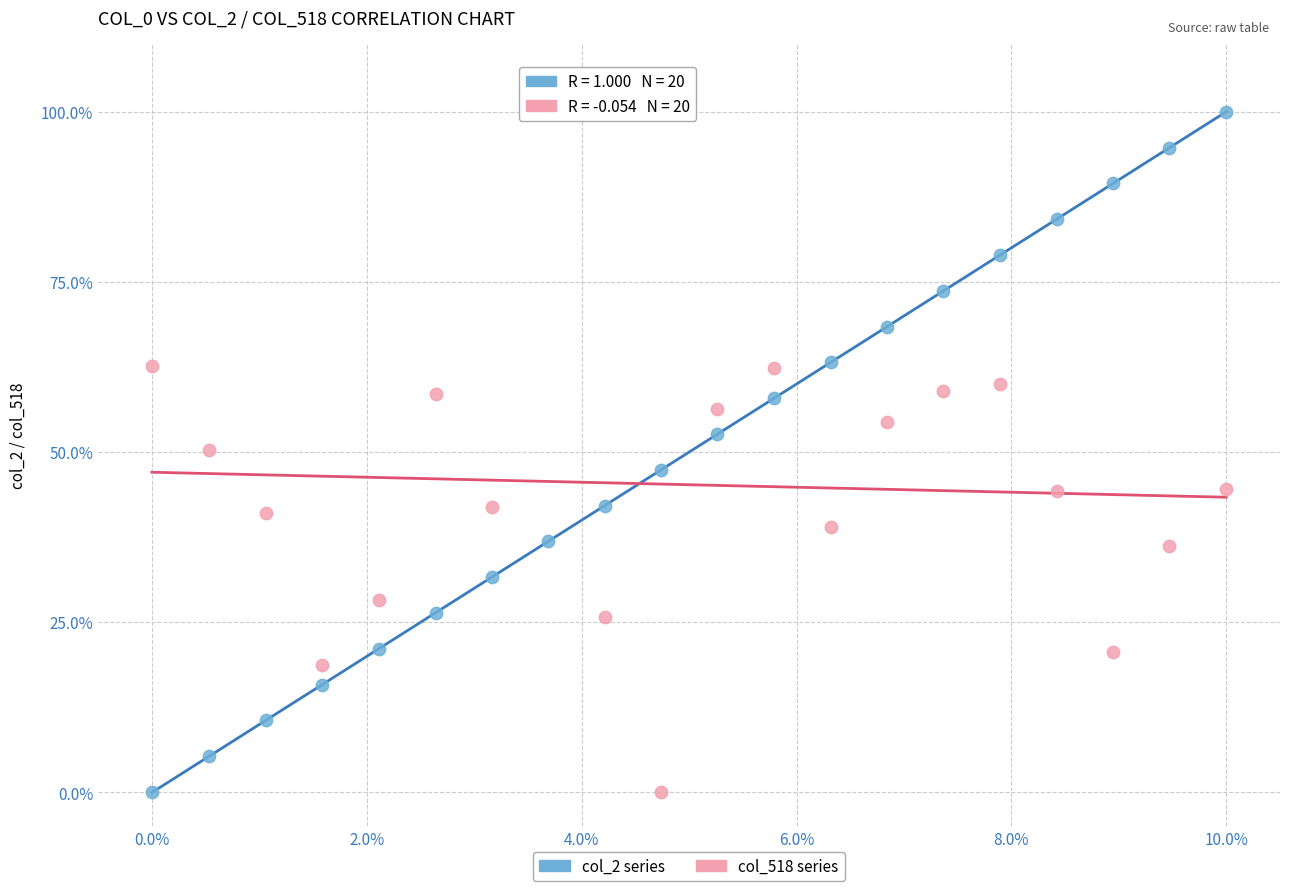

Across all data points, what is the range of X values (max minus min)?

1.0